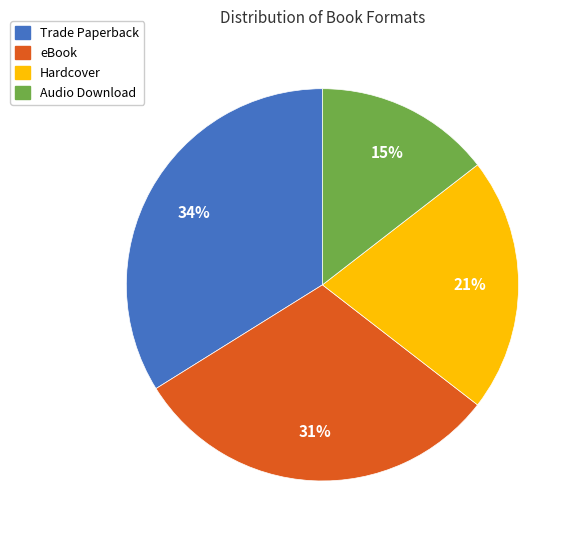

Between Audio Download and Trade Paperback, which is larger?

Trade Paperback